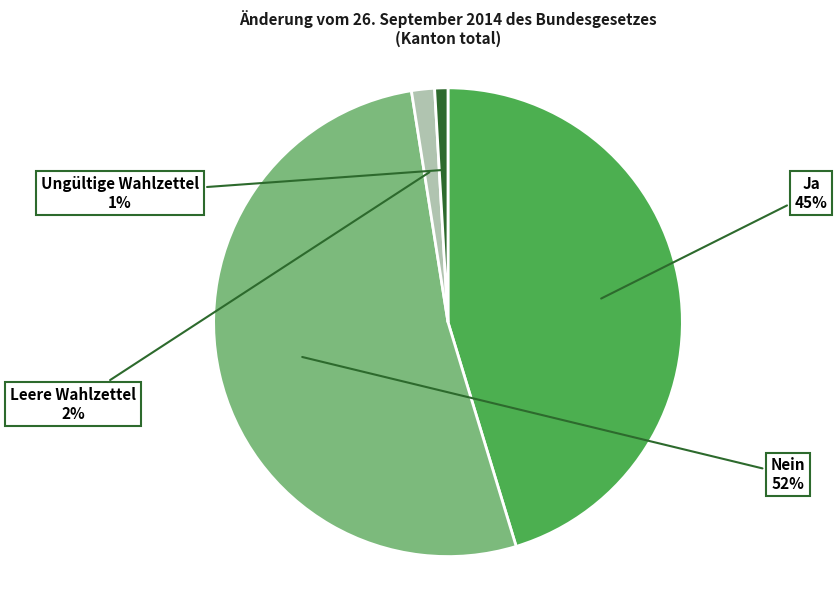

Count the number of slices in the pie.

4